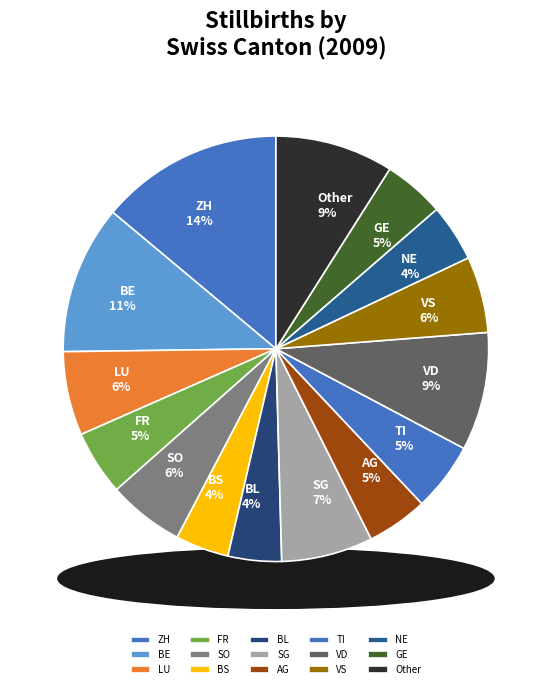

Count the number of slices in the pie.

15